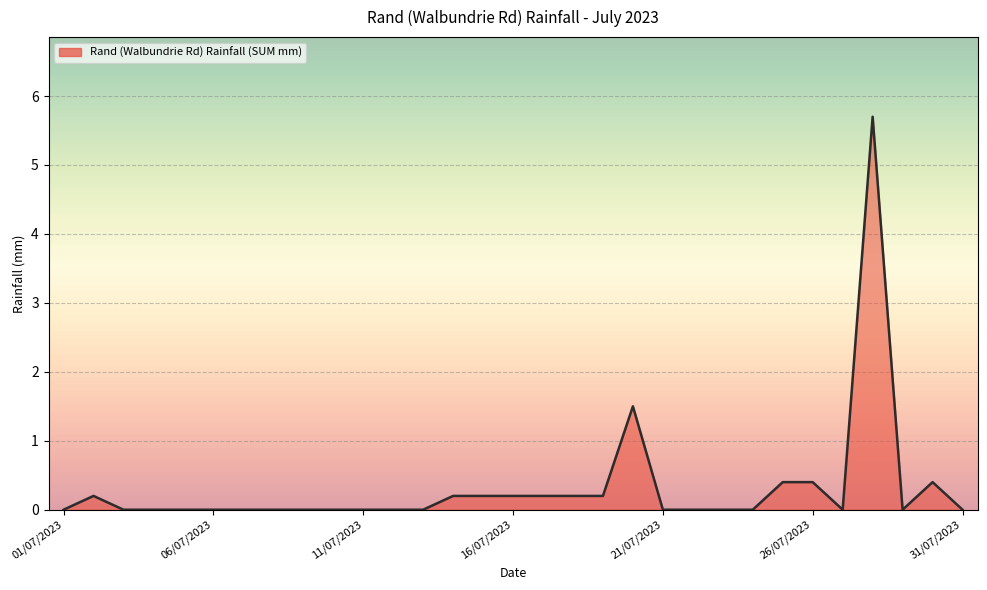

True or false: there are more than 0 points higher than both neighbors.

True